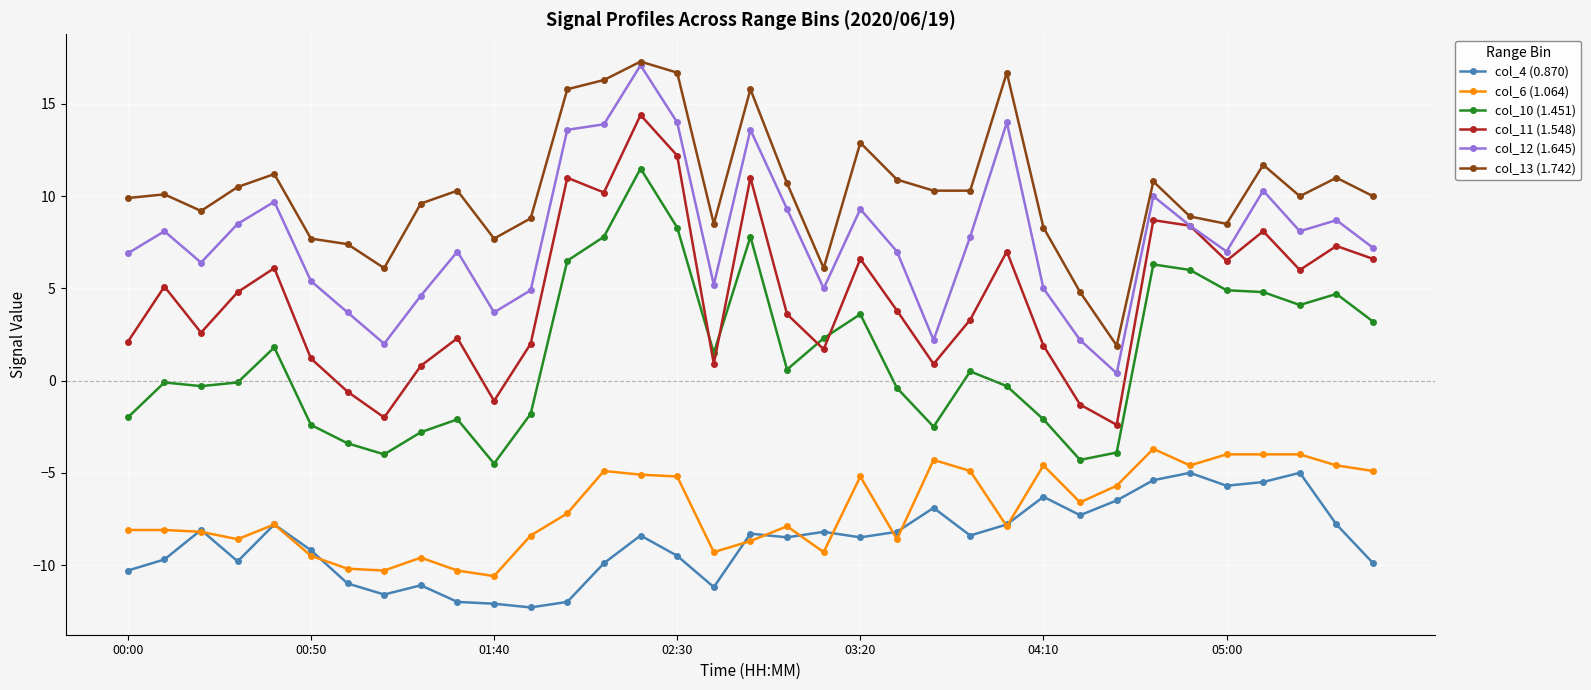

What is the smallest value displayed?

-12.3